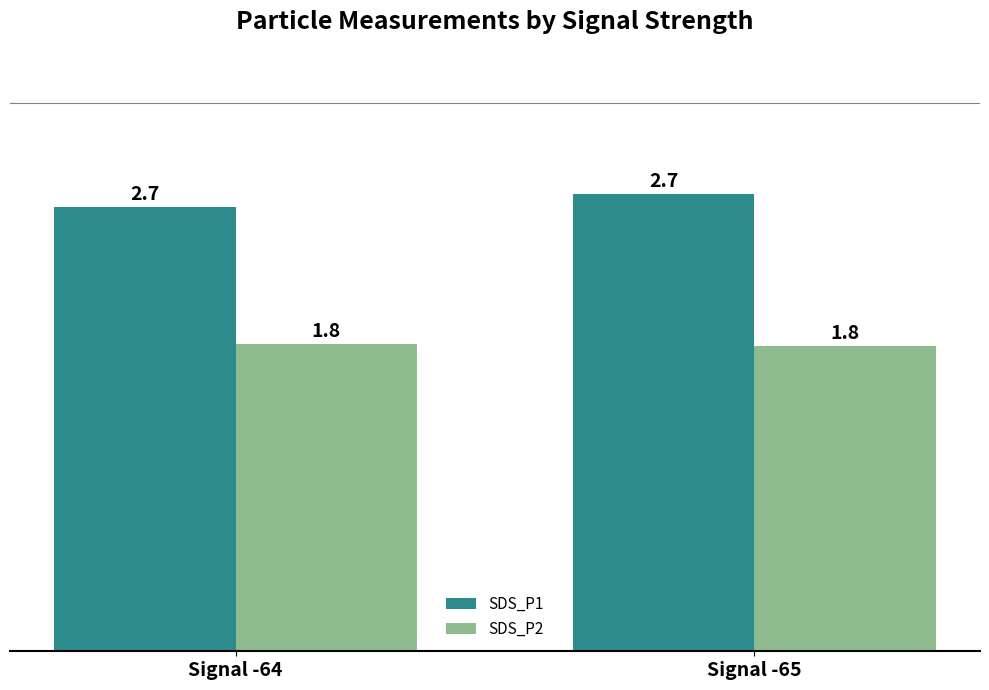

What is the value of the SDS_P2 bar at the 2nd from the left?

1.8